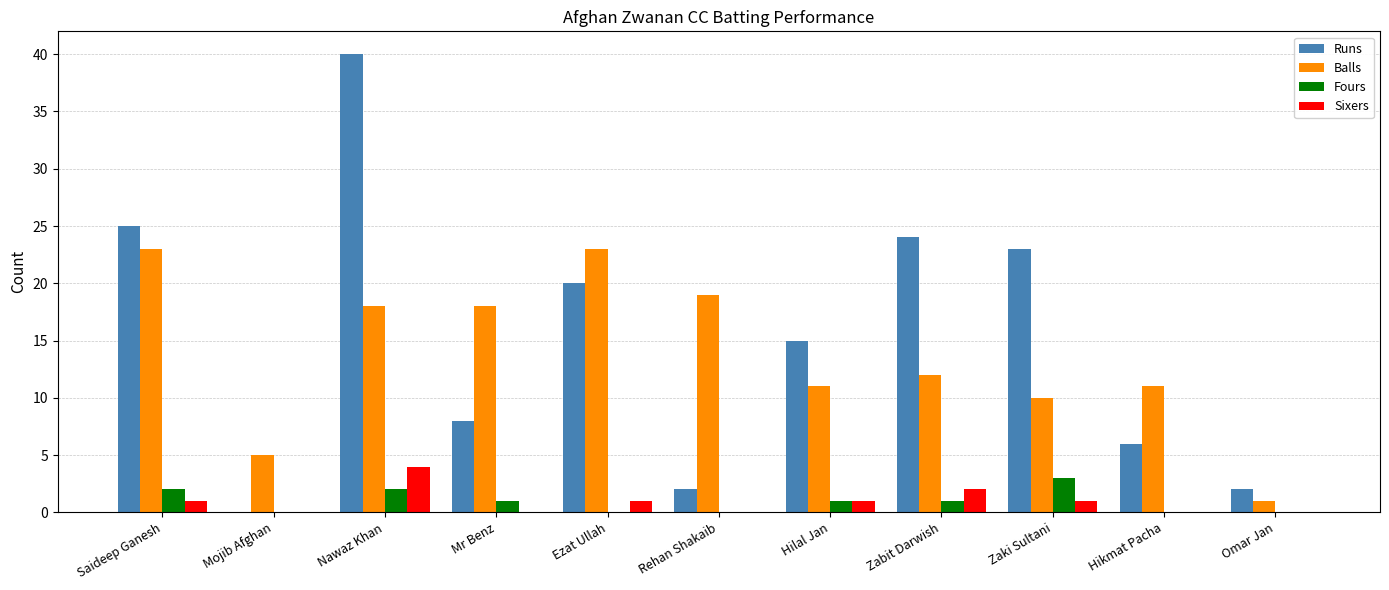

What is the sum of the Sixers values at Nawaz Khan and Rehan Shakaib?

4